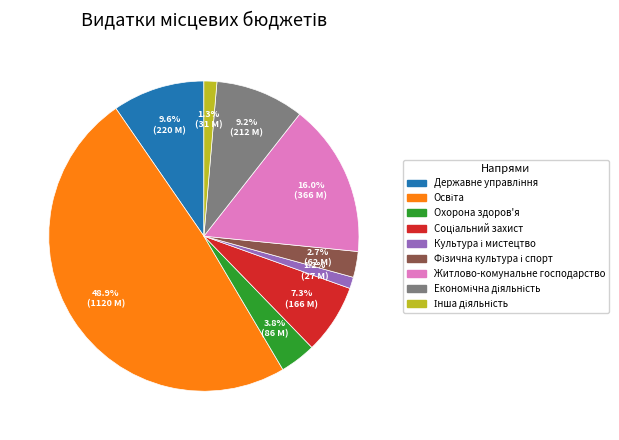

How much of the chart is everything except Житлово-комунальне господарство?

84.0%